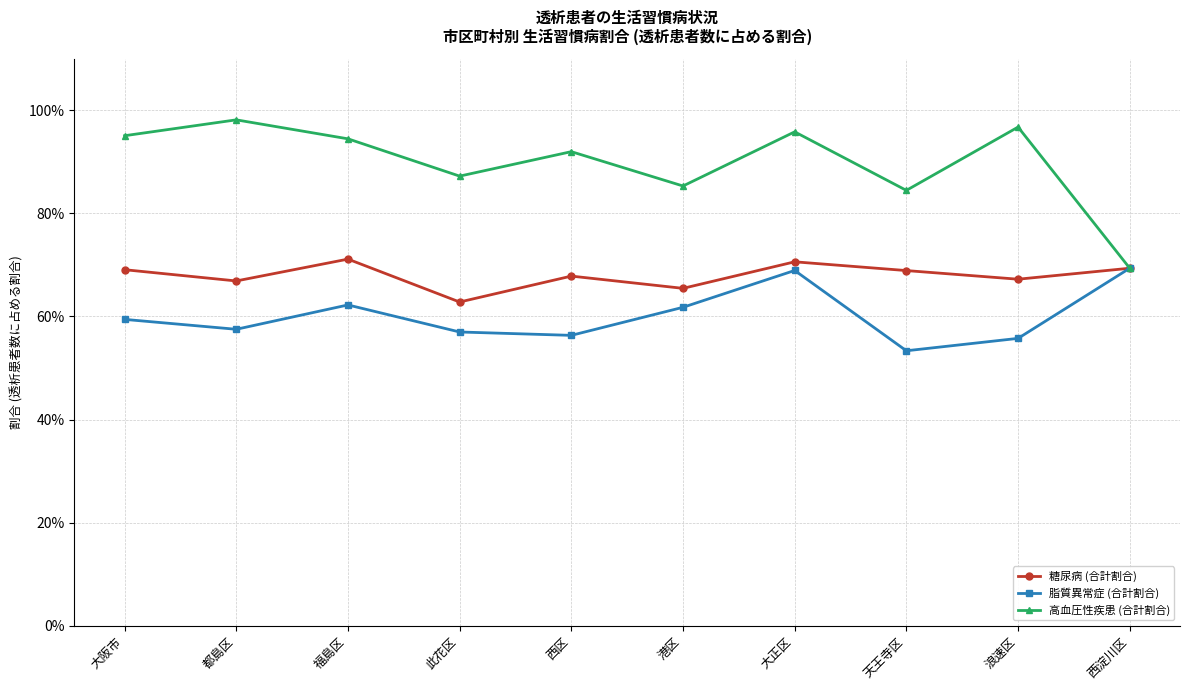

Is this an area chart (filled region under the line)?

No